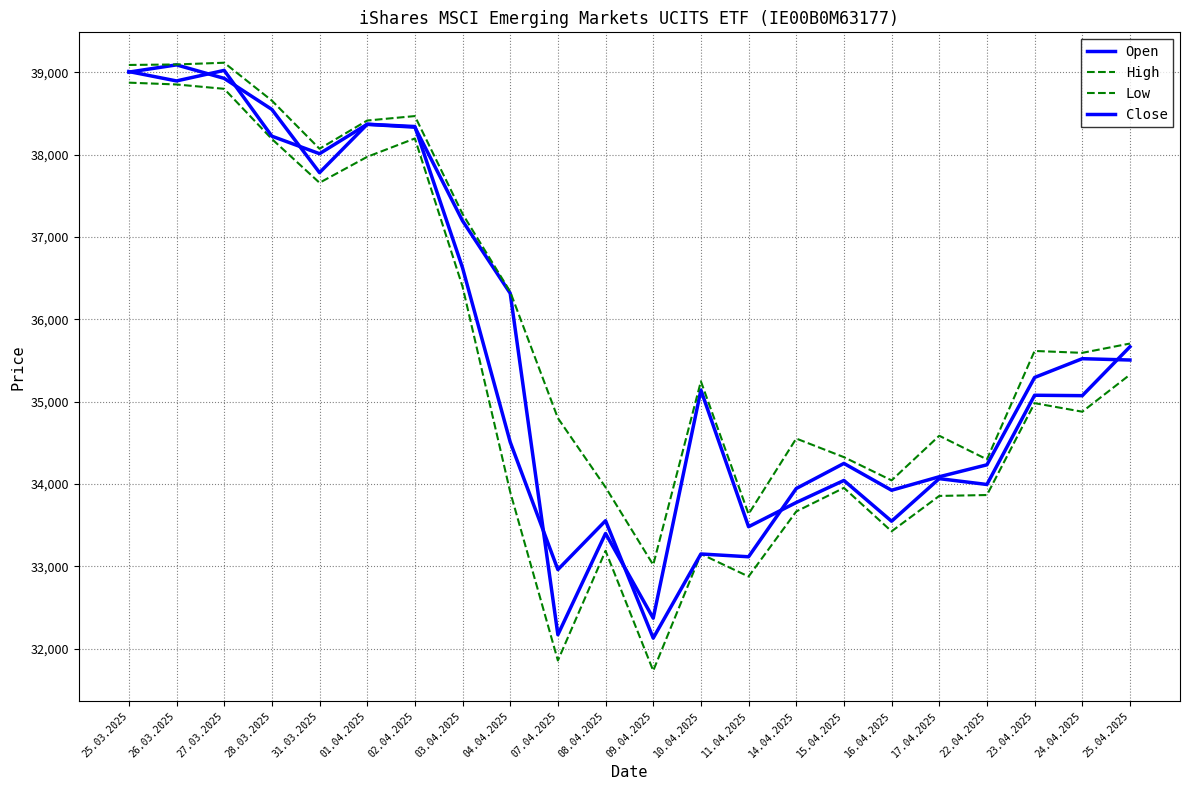

True or false: High and Open intersect in this chart.

False